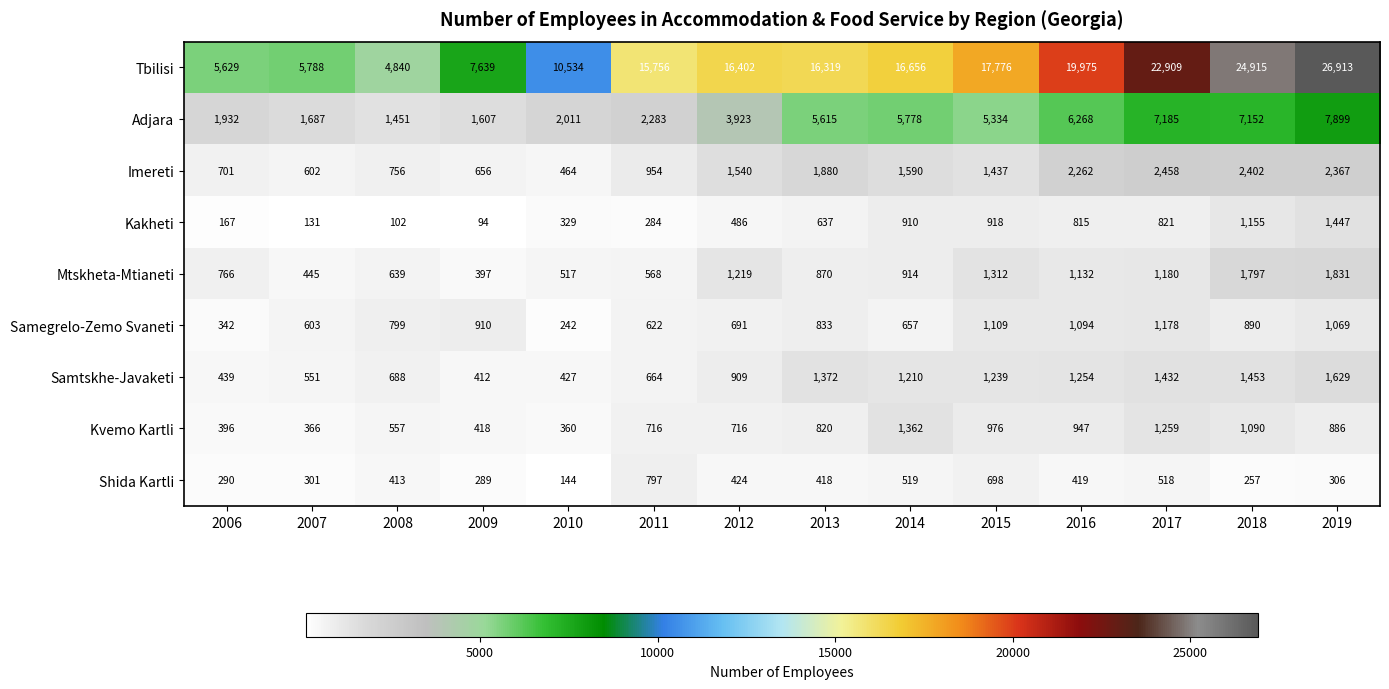

At how many categories does at least one series exceed 10050?

10